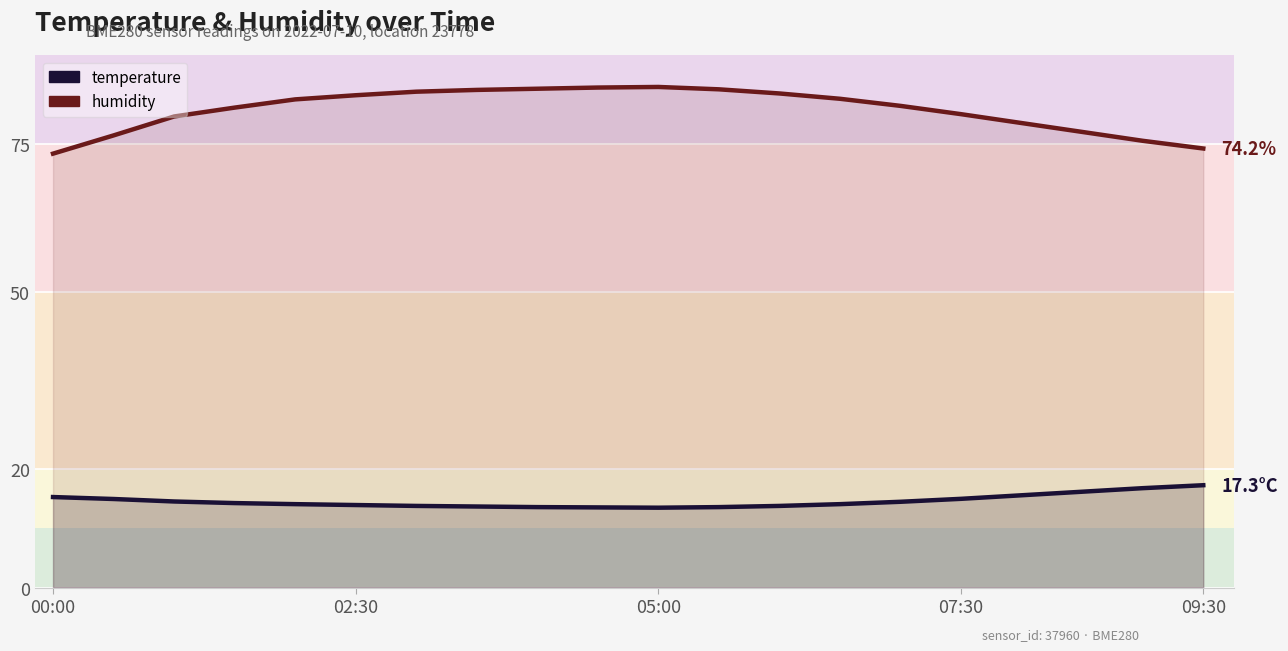

Does the chart display data point markers on the line(s)?

No